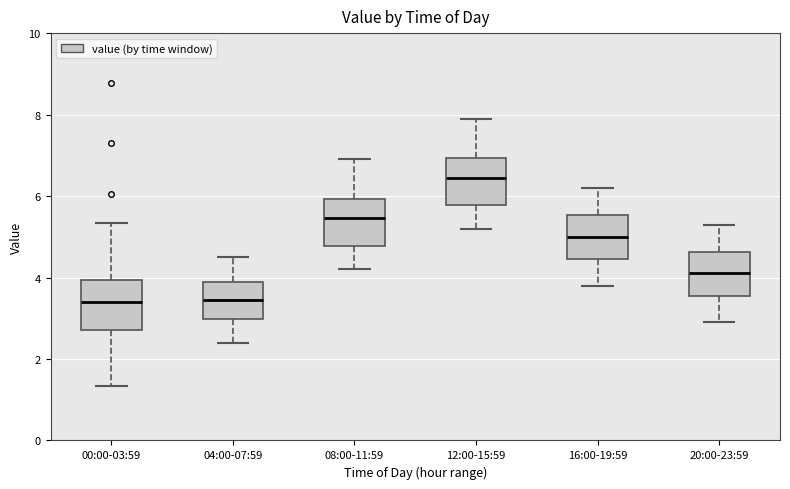

Where is the lower edge of the box for 04:00-07:59 on the y-axis? The values are not printed on the chart, so give them approximately, as read against the axis.

3.0